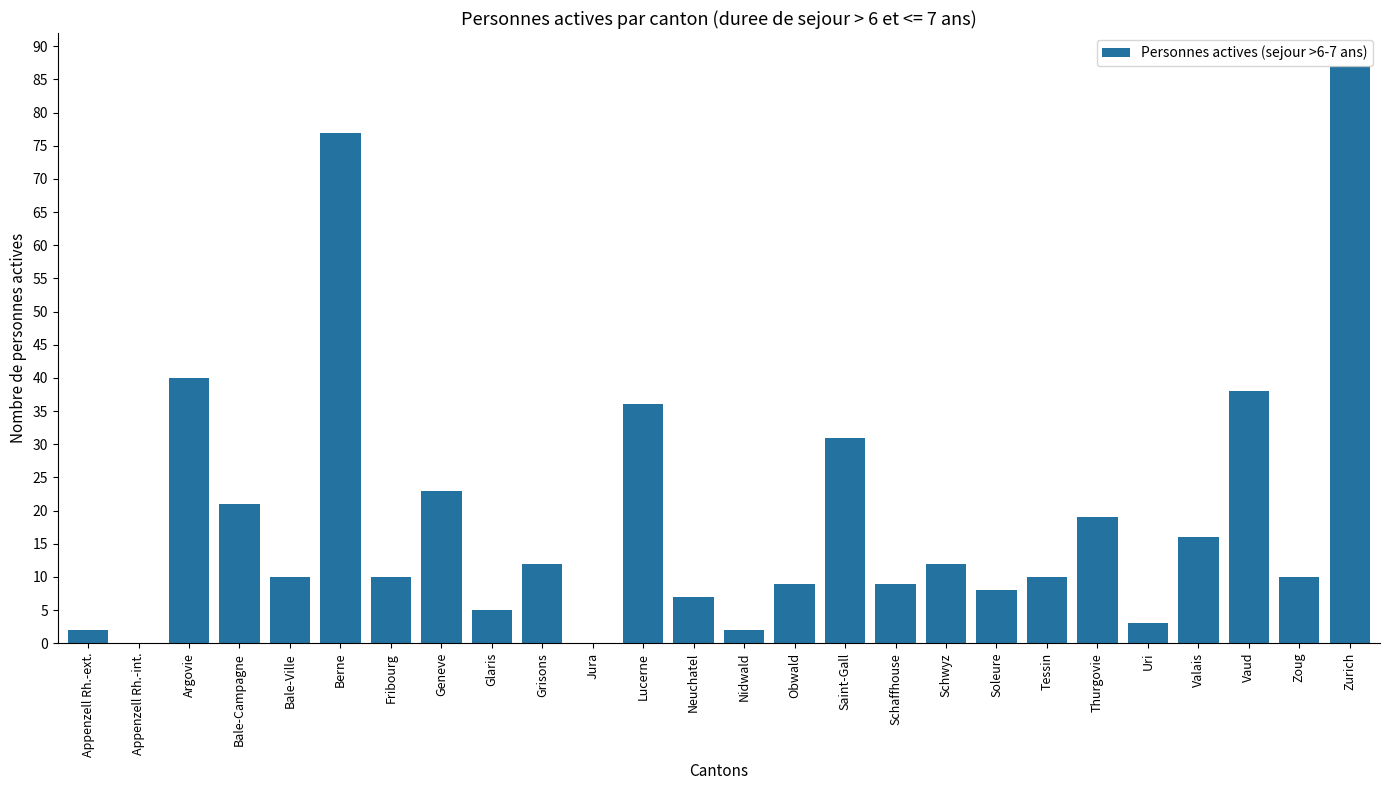

True or false: the data shows 15 at Lucerne.

False